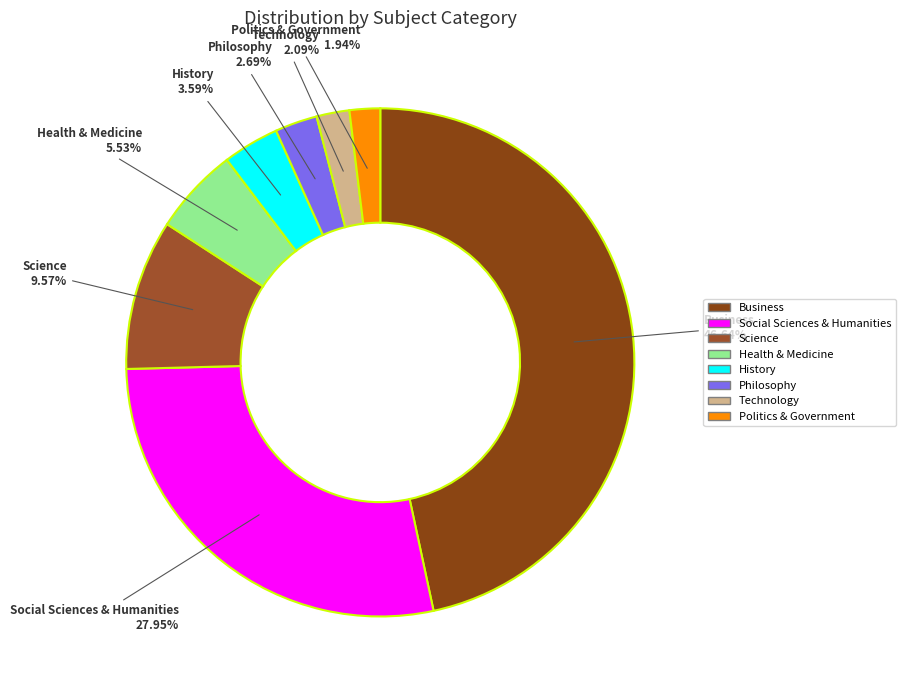

Combined, do History and Social Sciences & Humanities account for over 50%?

No